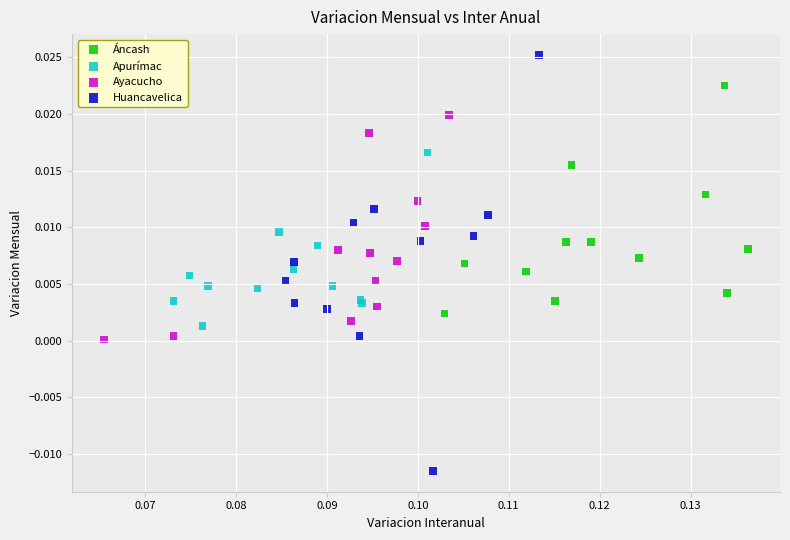

Which series has the widest spread of Y values?

Huancavelica